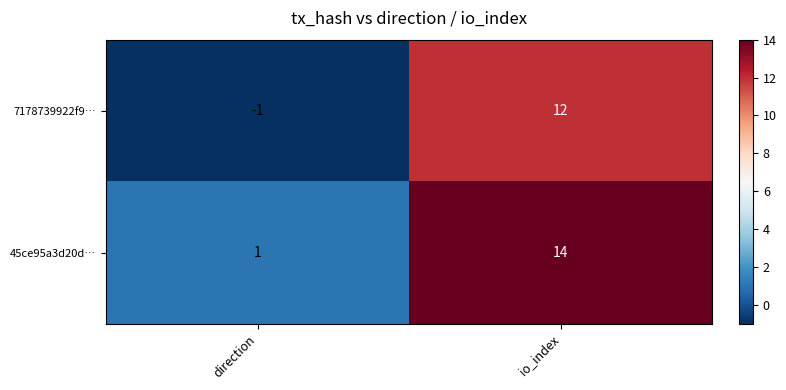

What is the difference between the highest and lowest values at direction?

2